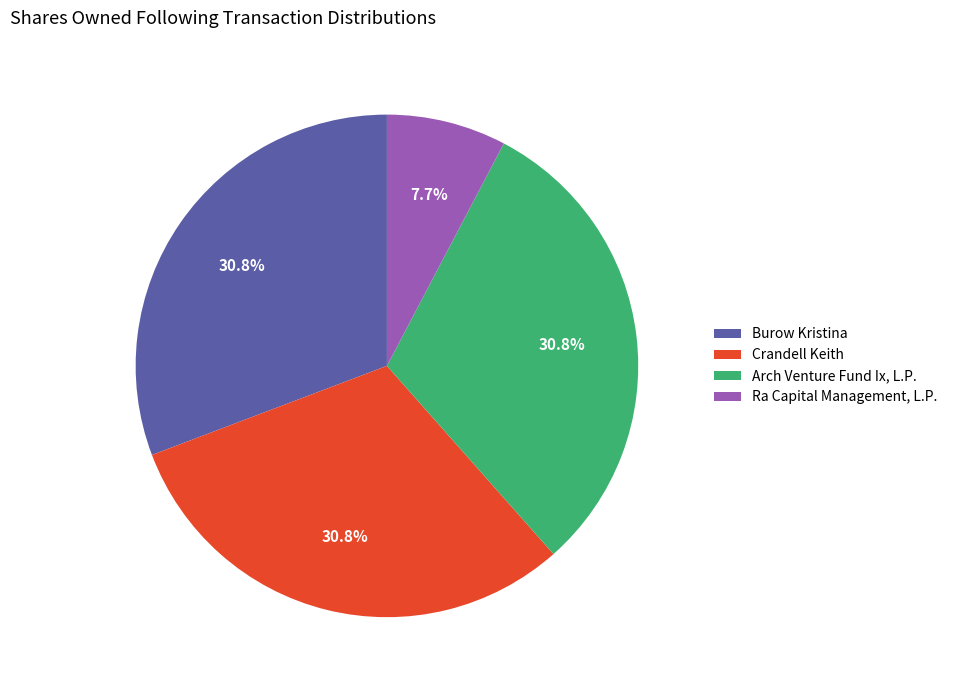

Count the number of slices in the pie.

4